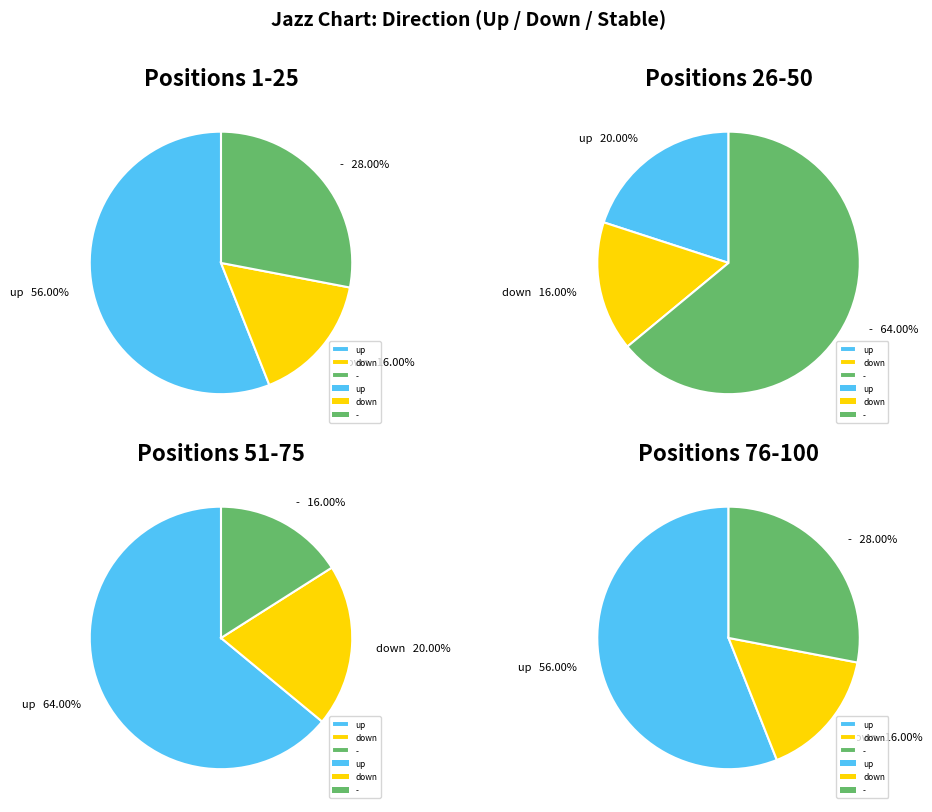

What percentage is the - slice, to the nearest percent?

34%